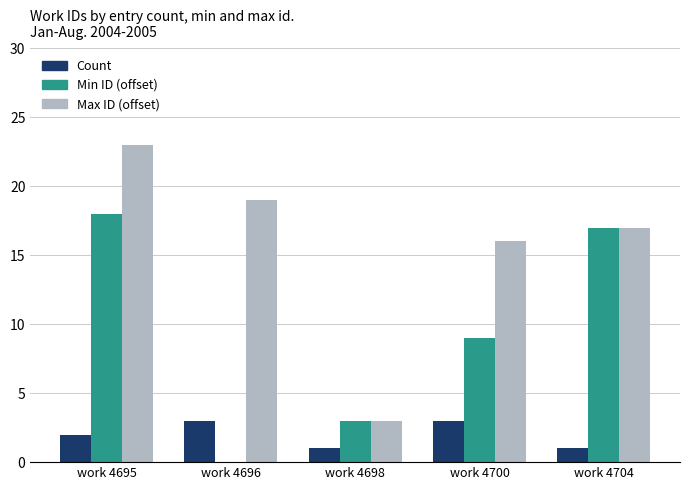

Count the number of data series in this chart.

3